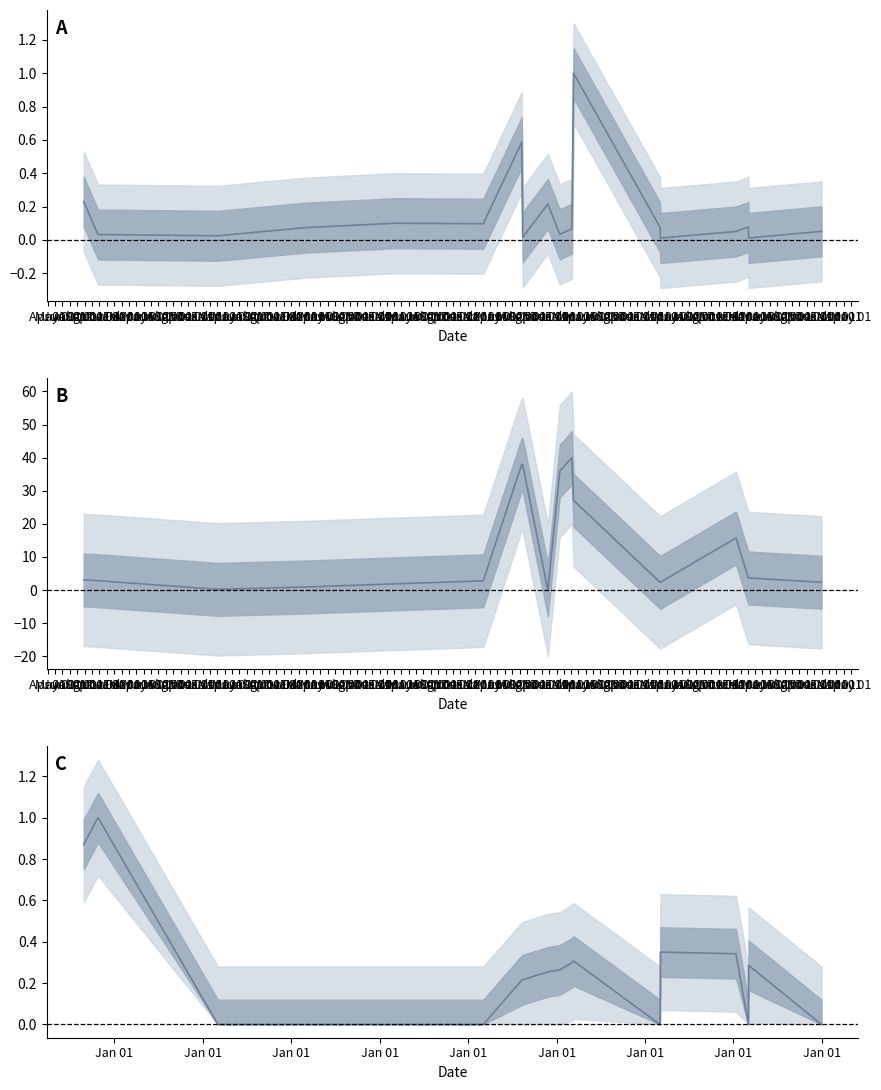

What is the average value of the transactionPricePerShare series?

0.2